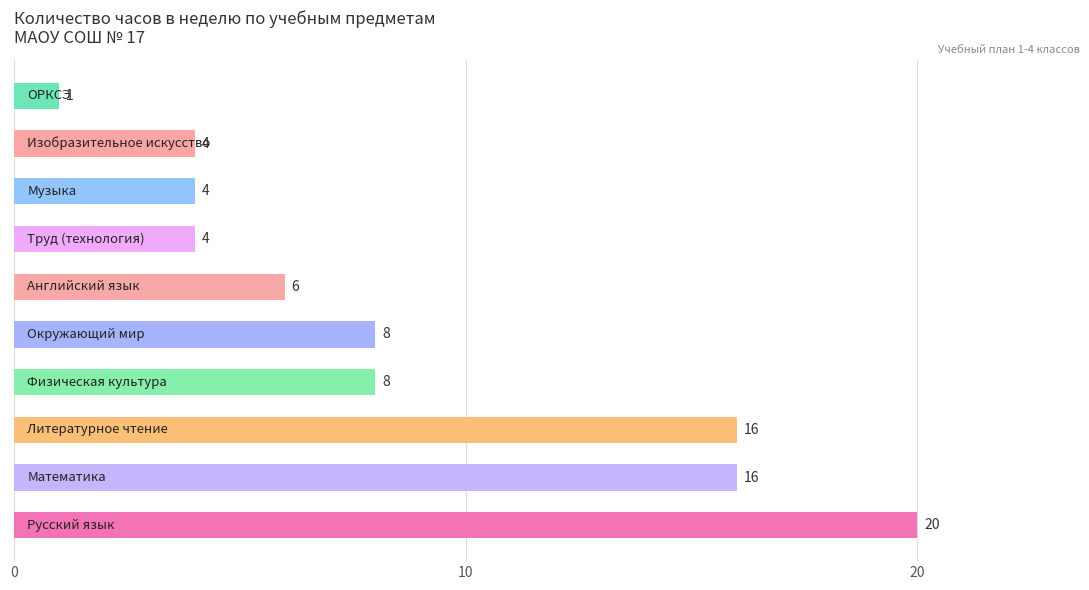

Does the chart contain any negative values?

No